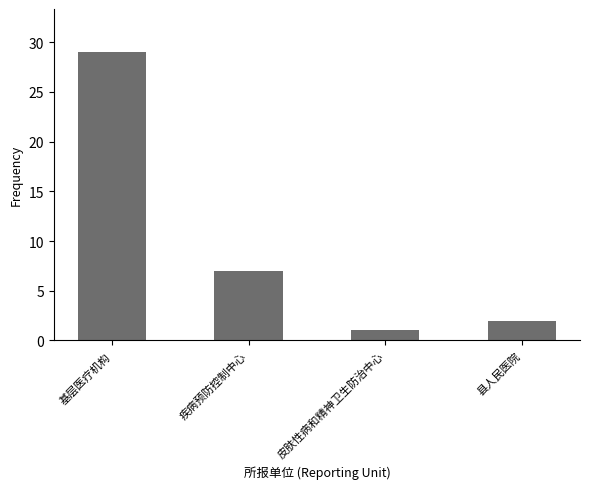

Reading left to right, list all the values displayed in this chart.

29	7	1	2